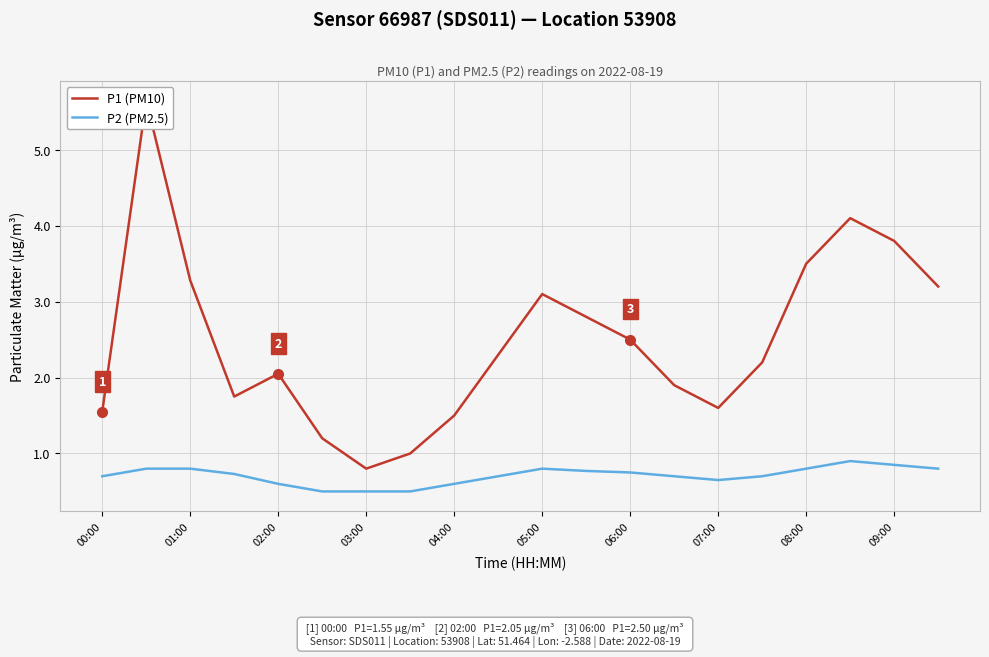

True or false: P2 (PM2.5) and P1 (PM10) intersect in this chart.

False